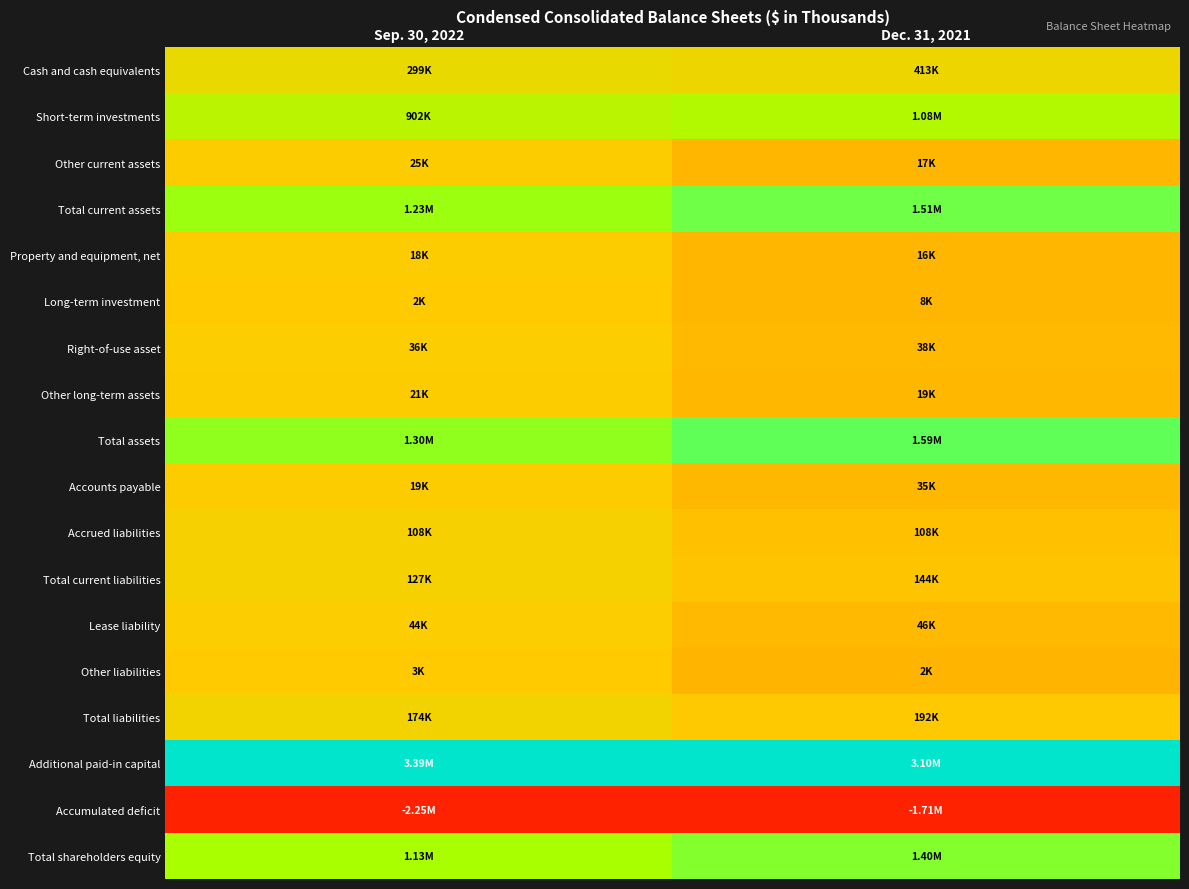

How many series are shown in this chart?

18